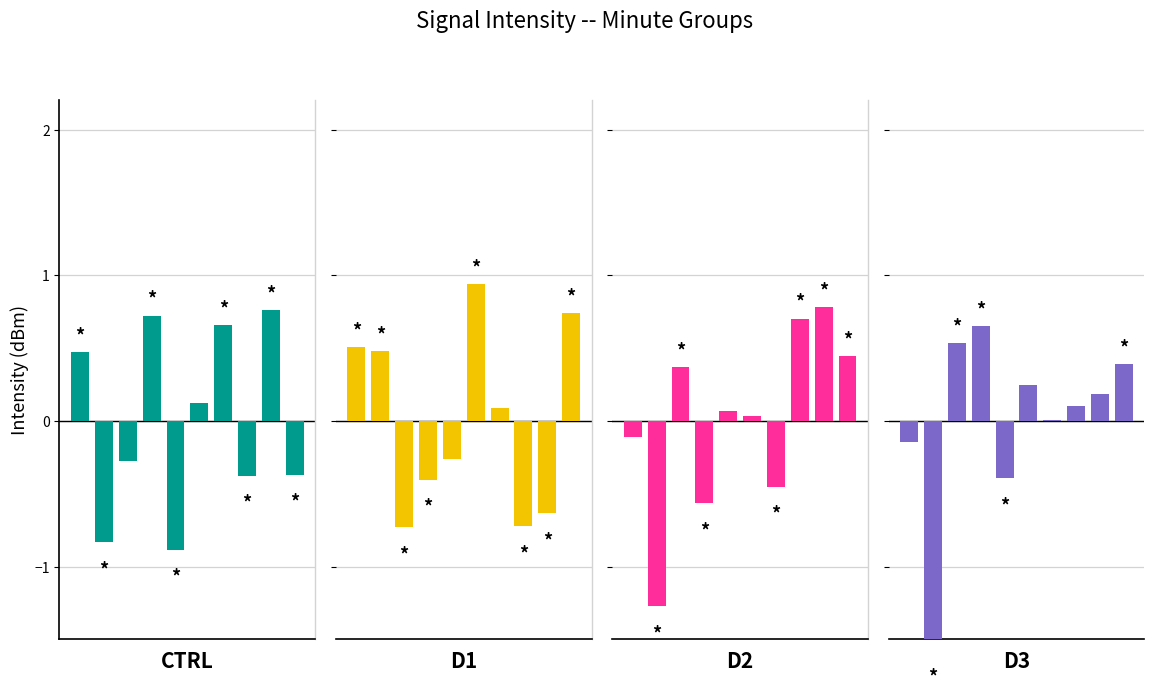

Rank the categories by D2 value from lowest to highest.

1, 3, 6, 0, 5, 4, 2, 9, 7, 8